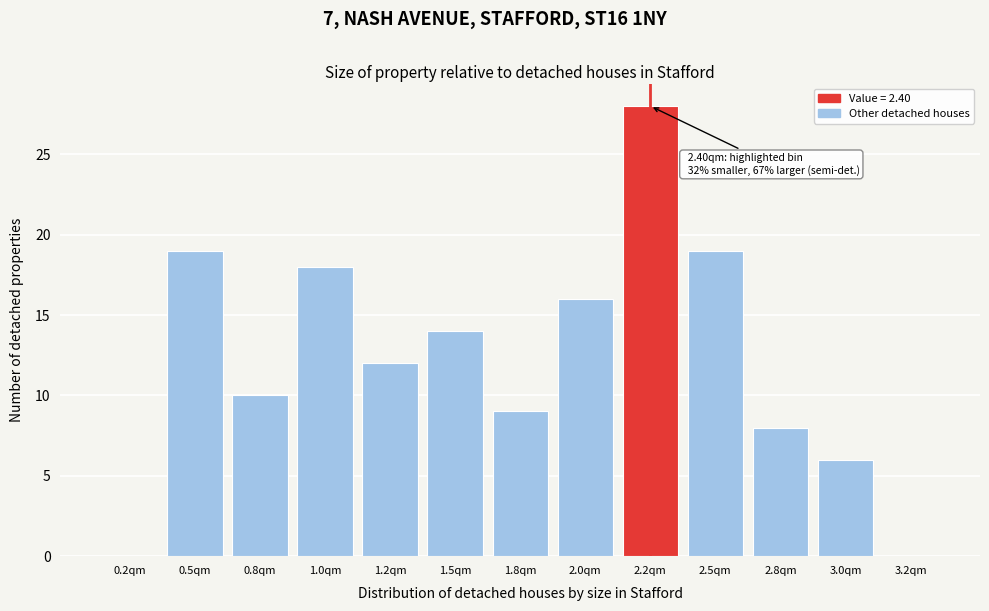

Reading left to right, list all the values displayed in this chart.

0.2qm=0	0.5qm=19	0.8qm=10	1.0qm=18	1.2qm=12	1.5qm=14	1.8qm=9	2.0qm=16	2.2qm=28	2.5qm=19	2.8qm=8	3.0qm=6	3.2qm=0